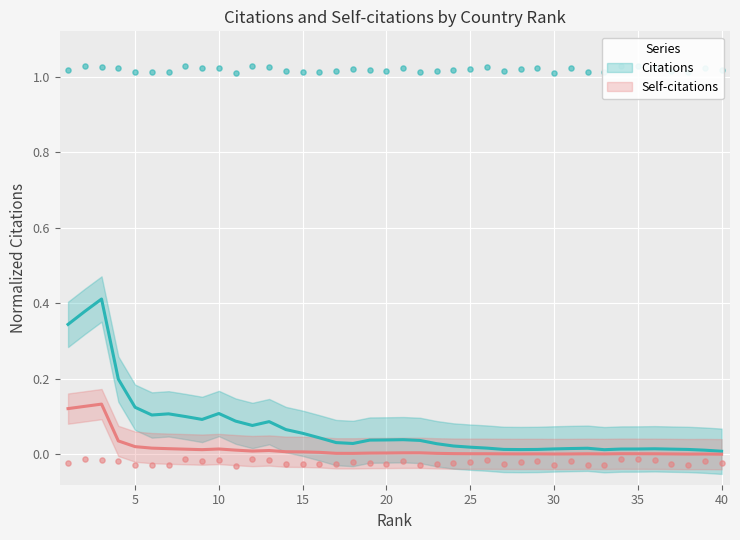

Which series contains the lowest Y value?

Self-citations